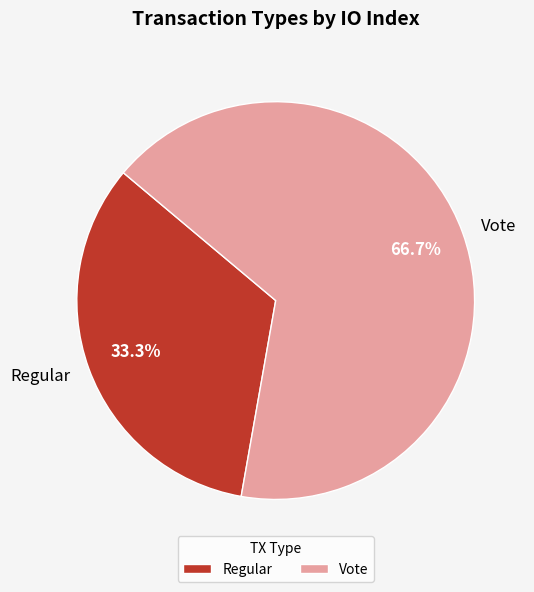

What percentage is NOT represented by Regular?

66.7%